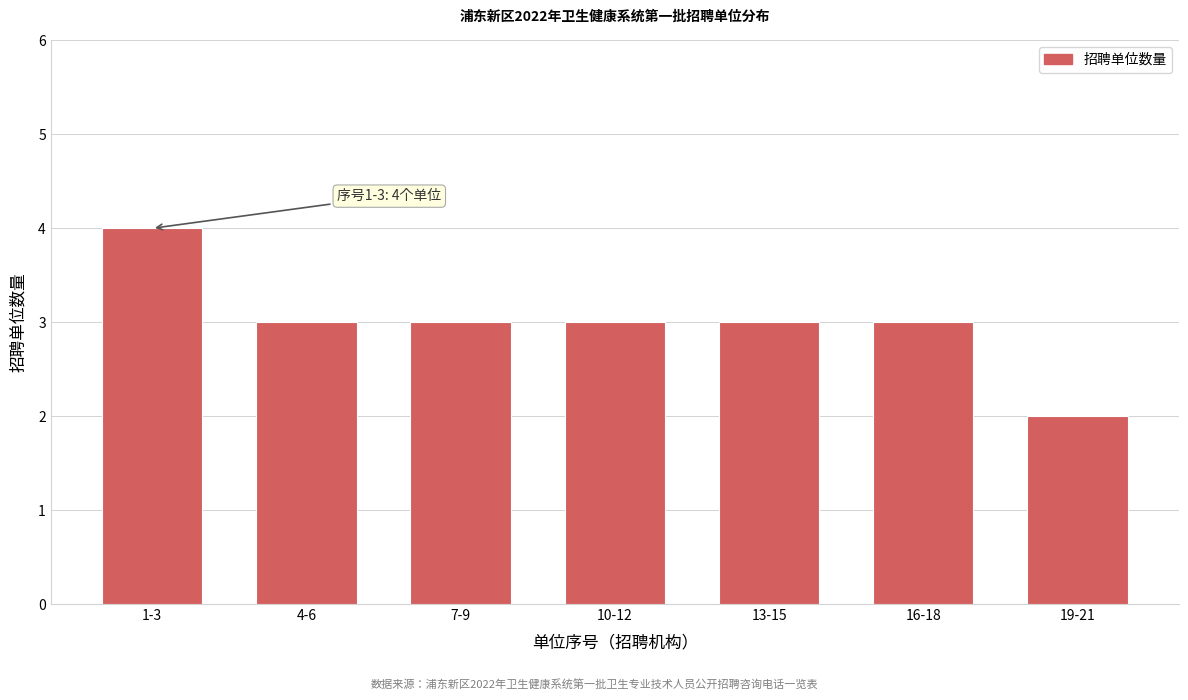

Reading left to right, what are all the values shown in this chart?

4	3	3	3	3	3	2